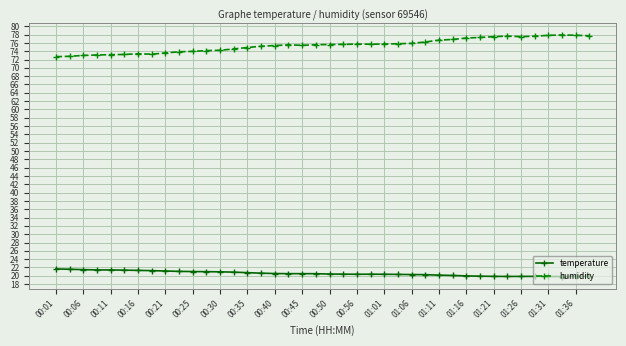

How many lines are shown in the chart?

2